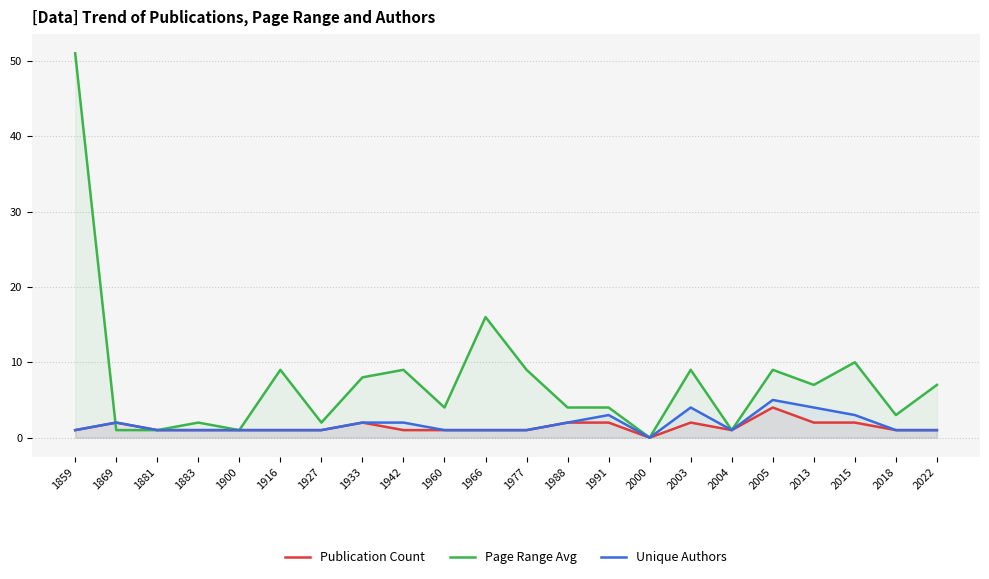

Reading right to left, transcribe all the data shown in this chart.

Publication Count: 1	1	2	2	4	1	2	0	2	2	1	1	1	1	2	1	1	1	1	1	2	1
Page Range Avg: 7	3	10	7	9	1	9	0	4	4	9	16	4	9	8	2	9	1	2	1	1	51
Unique Authors: 1	1	3	4	5	1	4	0	3	2	1	1	1	2	2	1	1	1	1	1	2	1